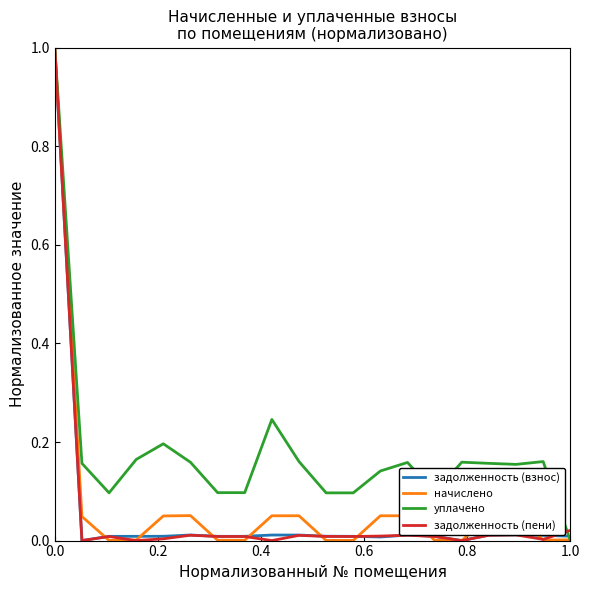

Does the chart have visible grid lines?

No